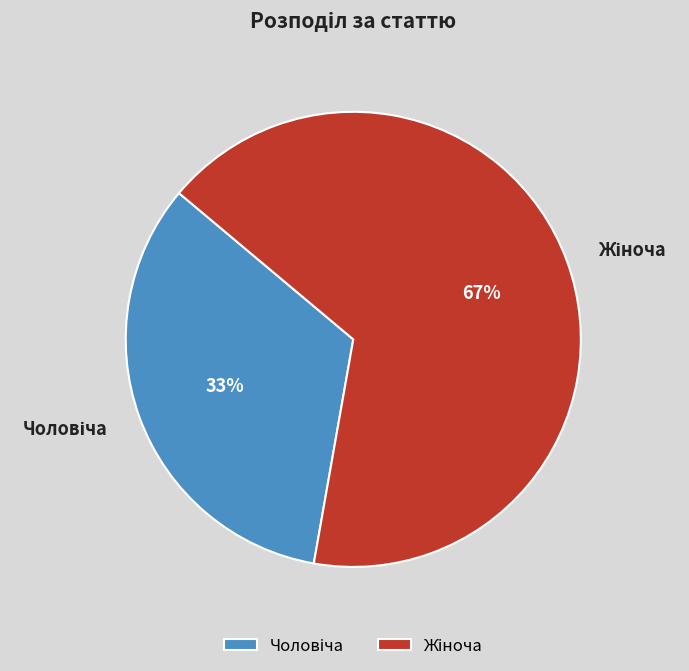

Does any single category account for the majority?

Yes